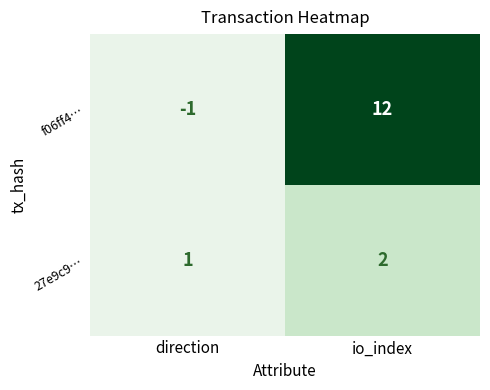

List the series in order of their overall mean, highest first.

f06ff4…, 27e9c9…